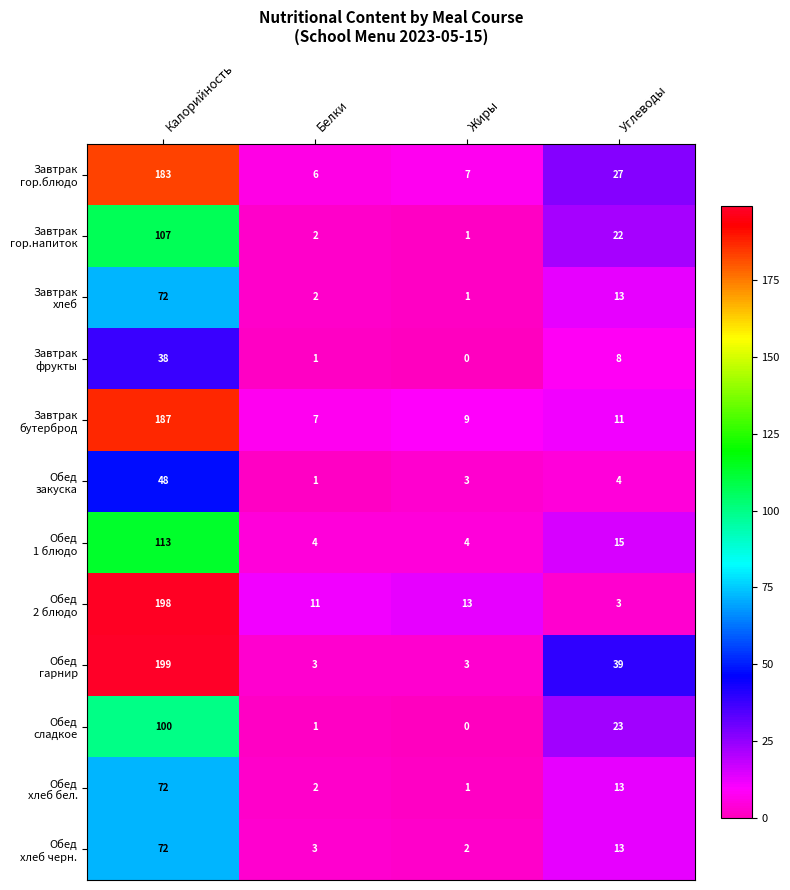

How many categories are shown in the chart?

4